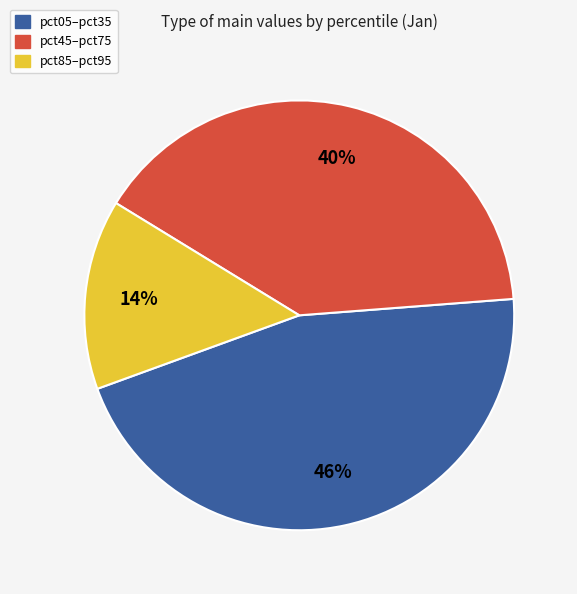

Is there any slice that represents more than half of the pie?

No